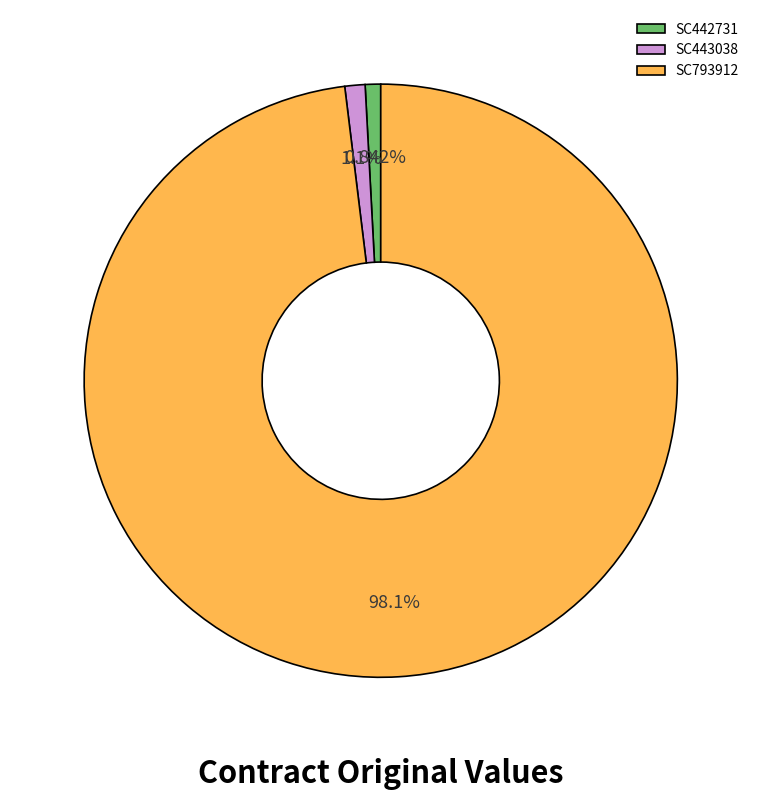

Combined, what portion of the pie is SC793912 and SC443038?

99.2%